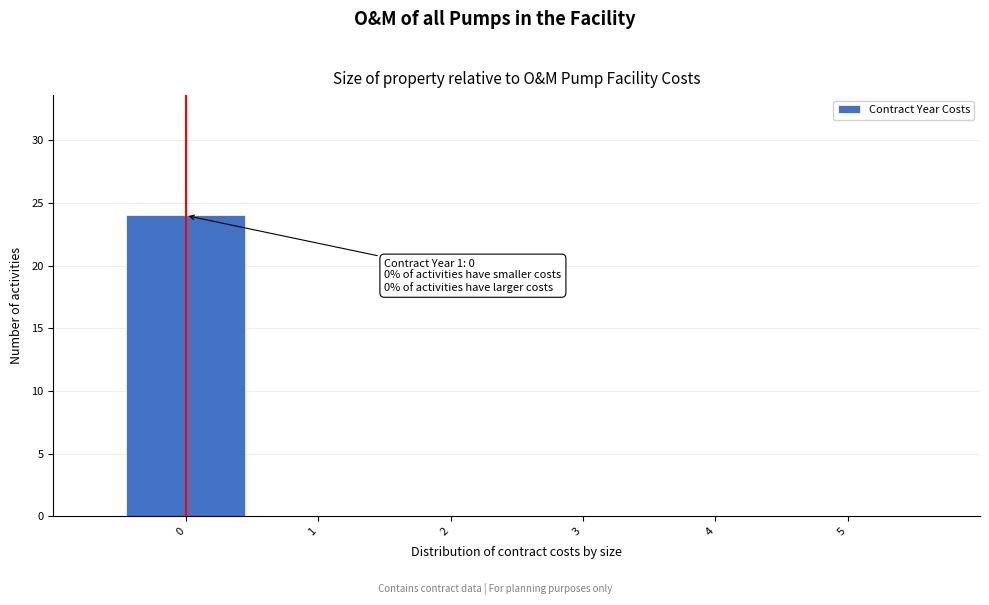

Which range on the x-axis has the tallest bar?

-0.5 to 0.5